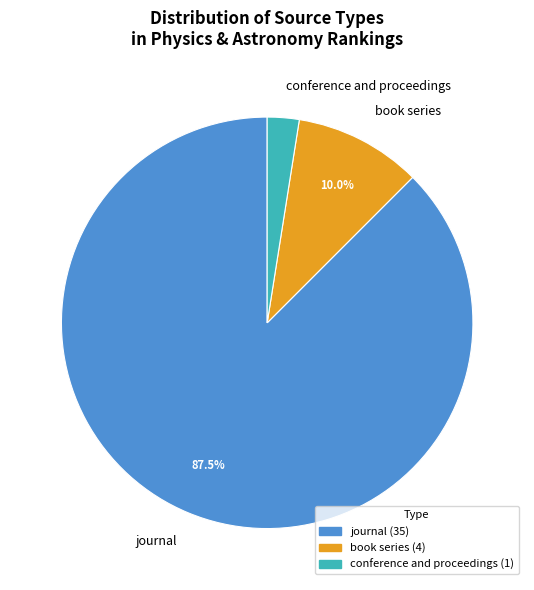

To the nearest percent, what is the average slice percentage?

33%